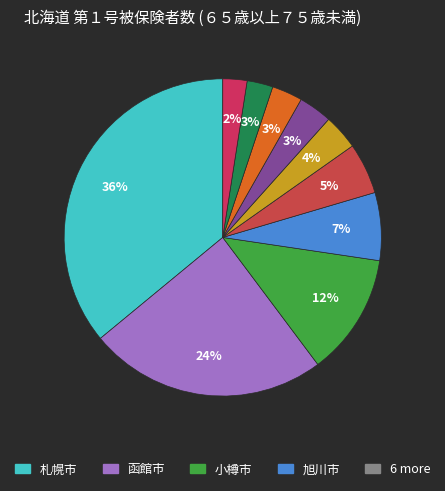

How many slices are in this pie chart?

10